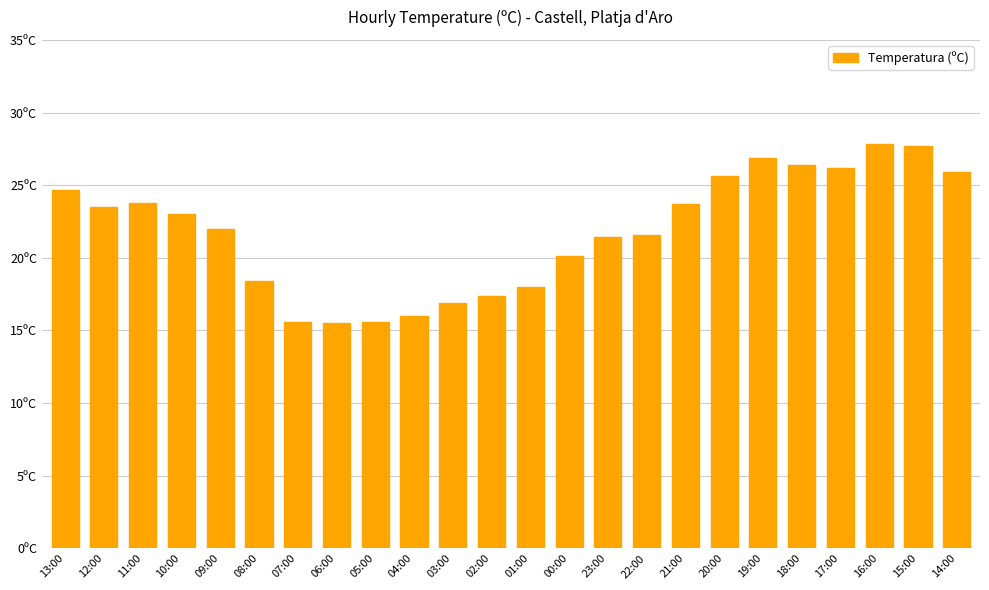

What is the sum of all values?

523.7